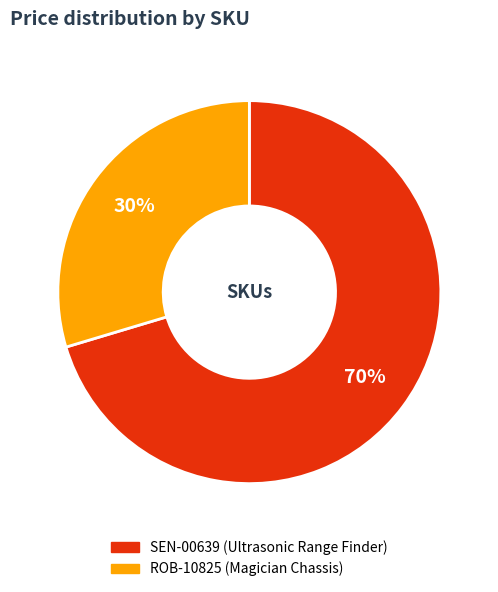

True or false: SEN-00639 accounts for 70% of the total.

True